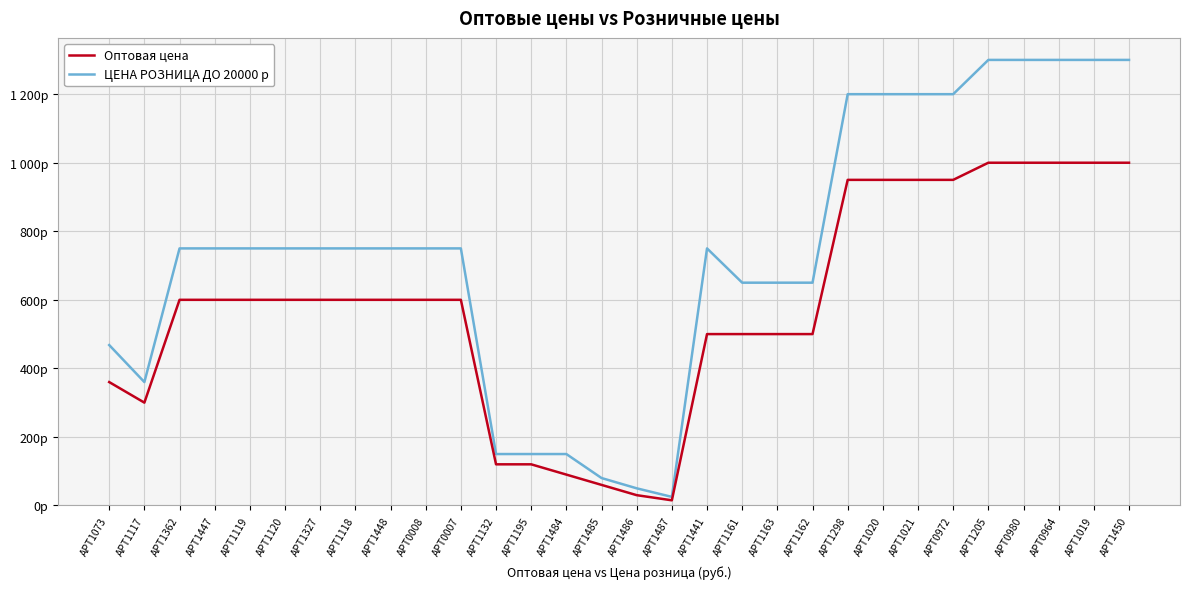

Which category has the highest value in the ЦЕНА РОЗНИЦА ДО 20000 р series?

АРТ1205